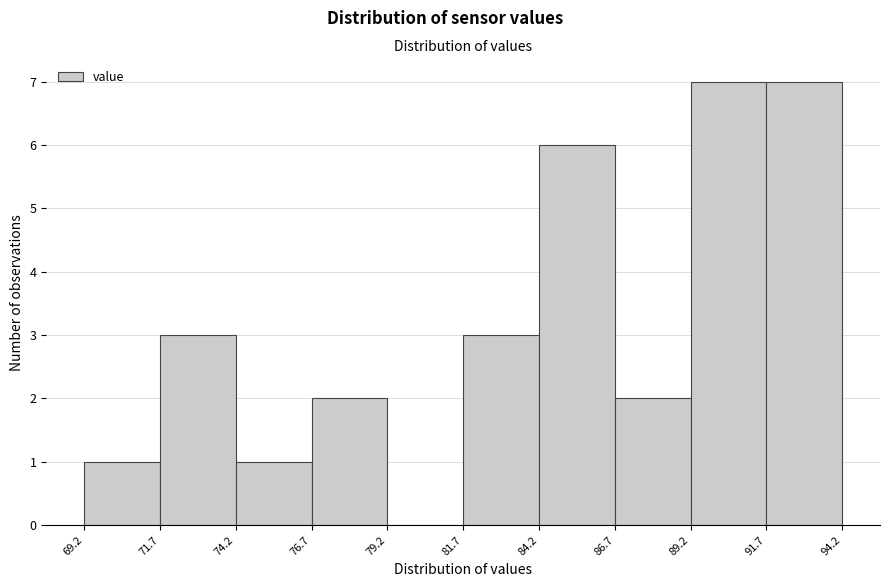

How tall is the bar that spans 74.2 to 76.7 on the x-axis? The values are not printed on the chart, so give them approximately, as read against the axis.

1